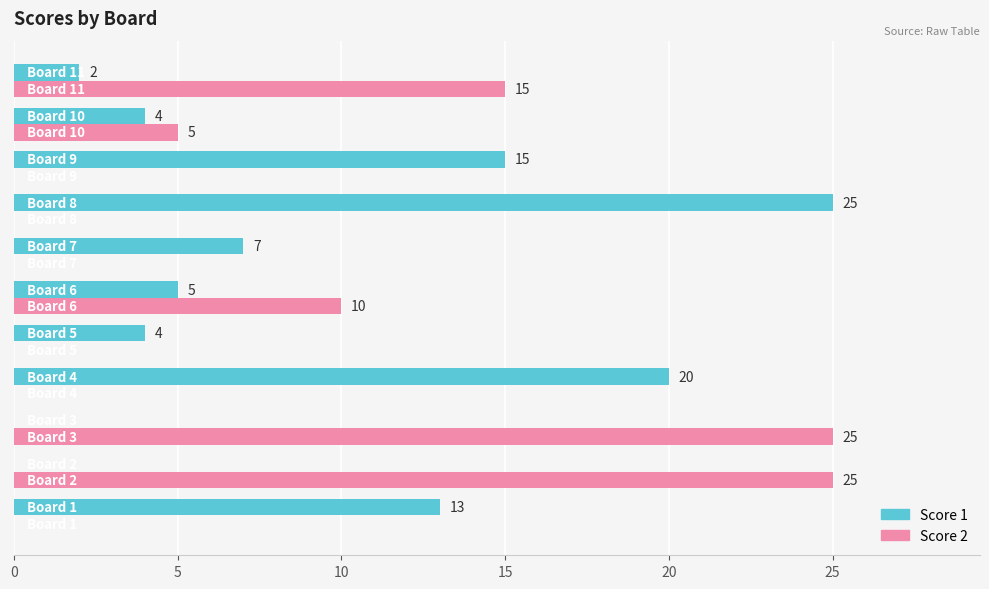

Which series has the largest total across all categories?

Score 1